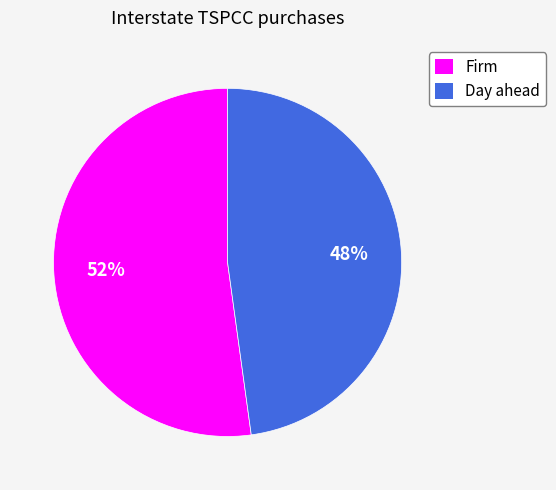

What is the largest slice in the pie chart?

Firm